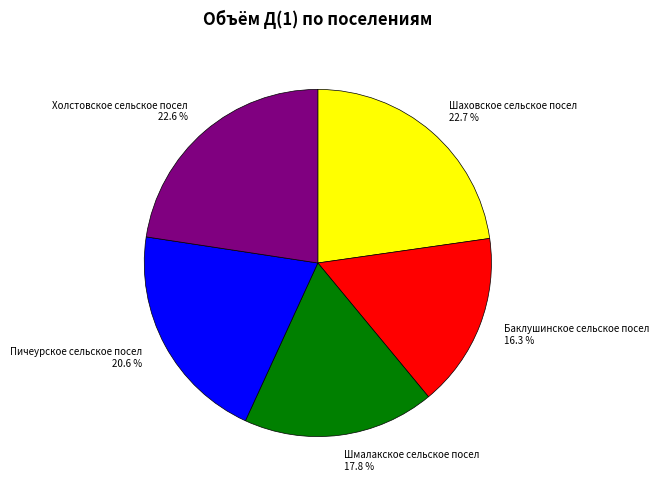

Approximately how many times larger is the value at Баклушинское сельское посел compared to Пичеурское сельское посел?

0.8